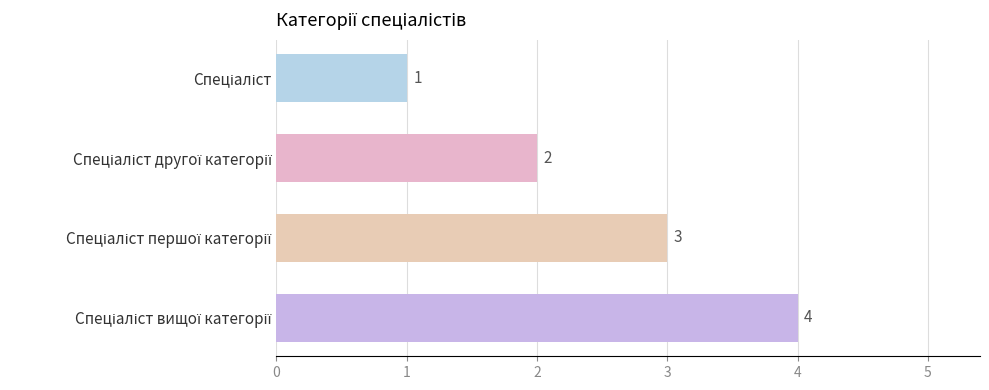

How many series are shown in this chart?

1